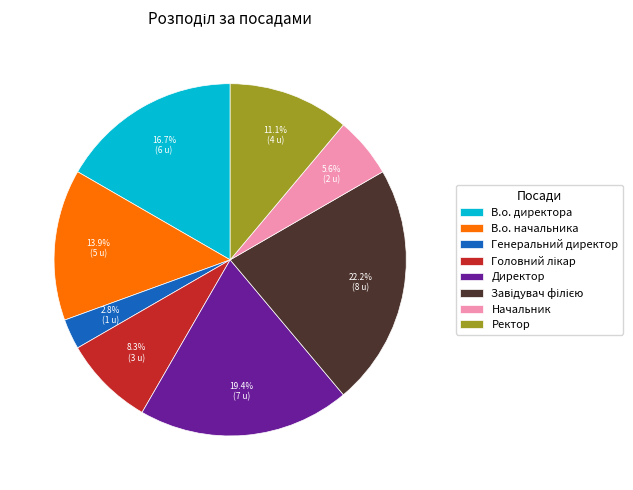

The В.о. директора slice represents 17% of the pie. True or false?

True